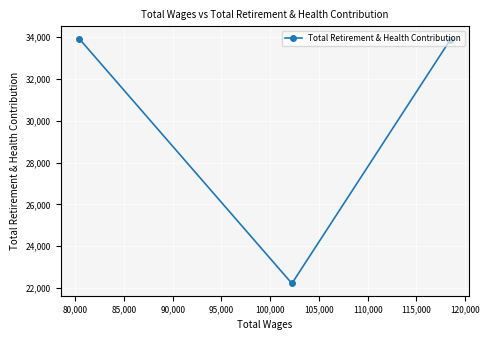

What is the greatest value displayed?

33925